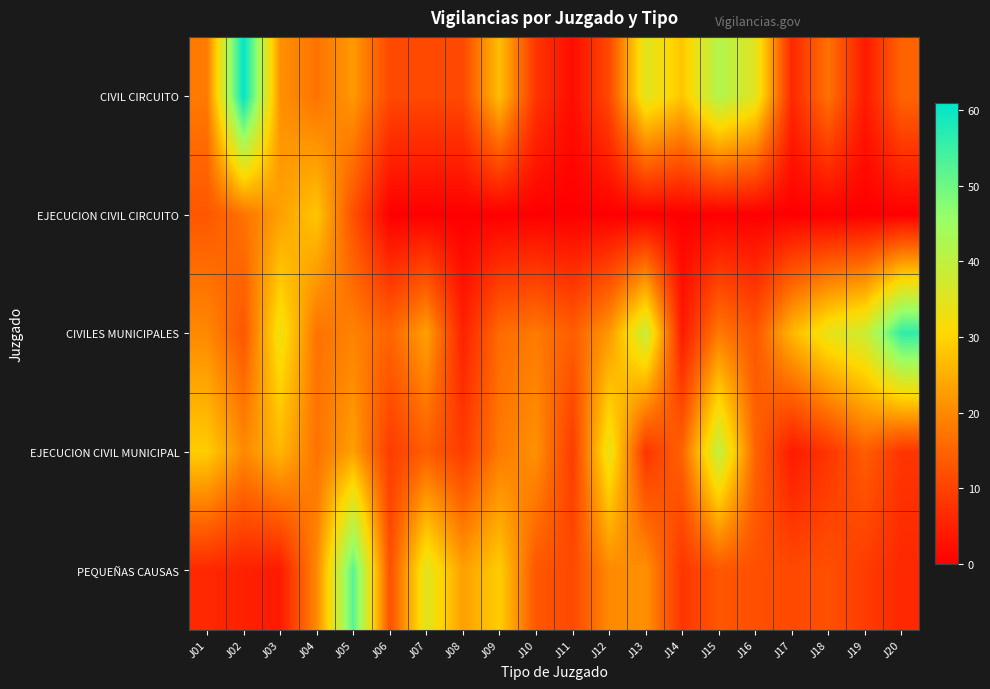

Reading left to right, extract all data points from this chart.

CIVIL CIRCUITO: J01=18	J02=61	J03=21	J04=17	J05=22	J06=11	J07=11	J08=11	J09=27	J10=8	J11=2	J12=11	J13=35	J14=28	J15=42	J16=35	J17=6	J18=17	J19=4	J20=15
EJECUCION CIVIL CIRCUITO: J01=13	J02=17	J03=23	J04=28	J05=12	J06=0	J07=0	J08=0	J09=0	J10=0	J11=0	J12=0	J13=0	J14=0	J15=0	J16=0	J17=0	J18=0	J19=0	J20=0
CIVILES MUNICIPALES: J01=20	J02=13	J03=33	J04=17	J05=19	J06=15	J07=23	J08=5	J09=16	J10=18	J11=14	J12=22	J13=39	J14=4	J15=18	J16=13	J17=26	J18=34	J19=38	J20=56
EJECUCION CIVIL MUNICIPAL: J01=29	J02=20	J03=26	J04=17	J05=23	J06=9	J07=14	J08=9	J09=18	J10=21	J11=9	J12=34	J13=8	J14=15	J15=40	J16=15	J17=4	J18=8	J19=14	J20=8
PEQUEÑAS CAUSAS: J01=6	J02=5	J03=4	J04=20	J05=52	J06=12	J07=35	J08=23	J09=29	J10=13	J11=11	J12=20	J13=21	J14=8	J15=13	J16=12	J17=11	J18=12	J19=9	J20=6